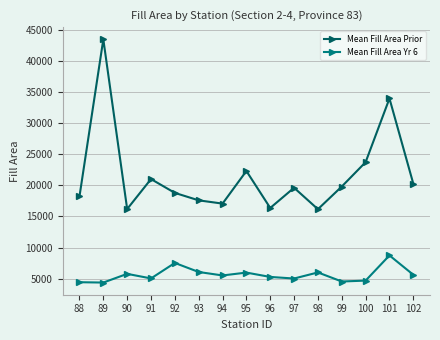

What is the sum of the Mean Fill Area Yr 6 values at 101 and 98?

14730